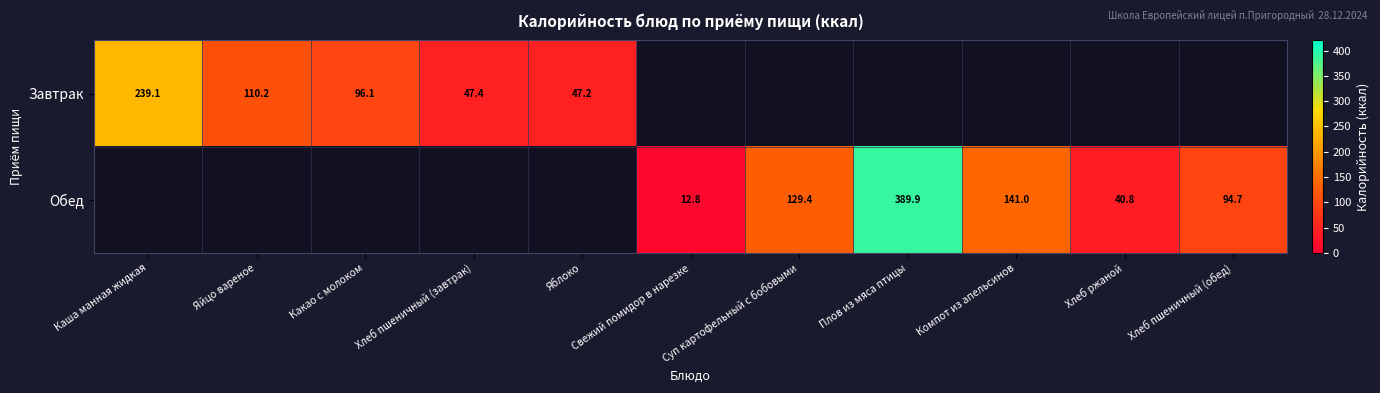

What is the difference between the highest and lowest values at Хлеб пшеничный (обед)?

94.7